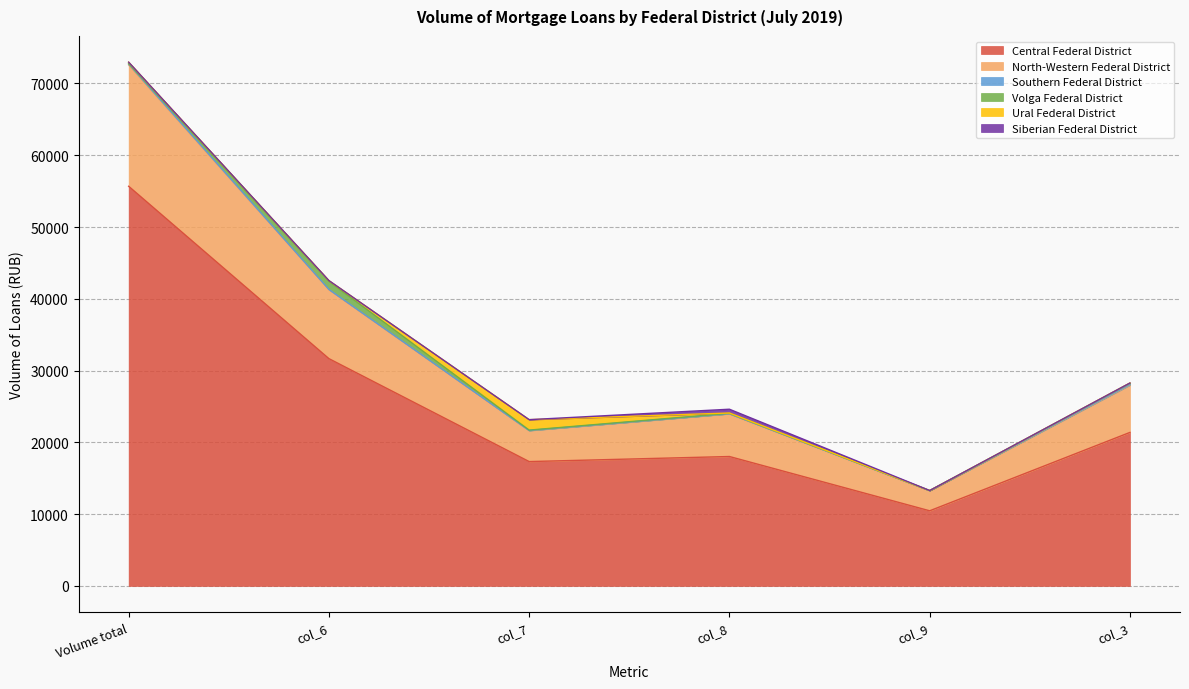

True or false: North-Western Federal District has a value of 16904 at Volume total.

True